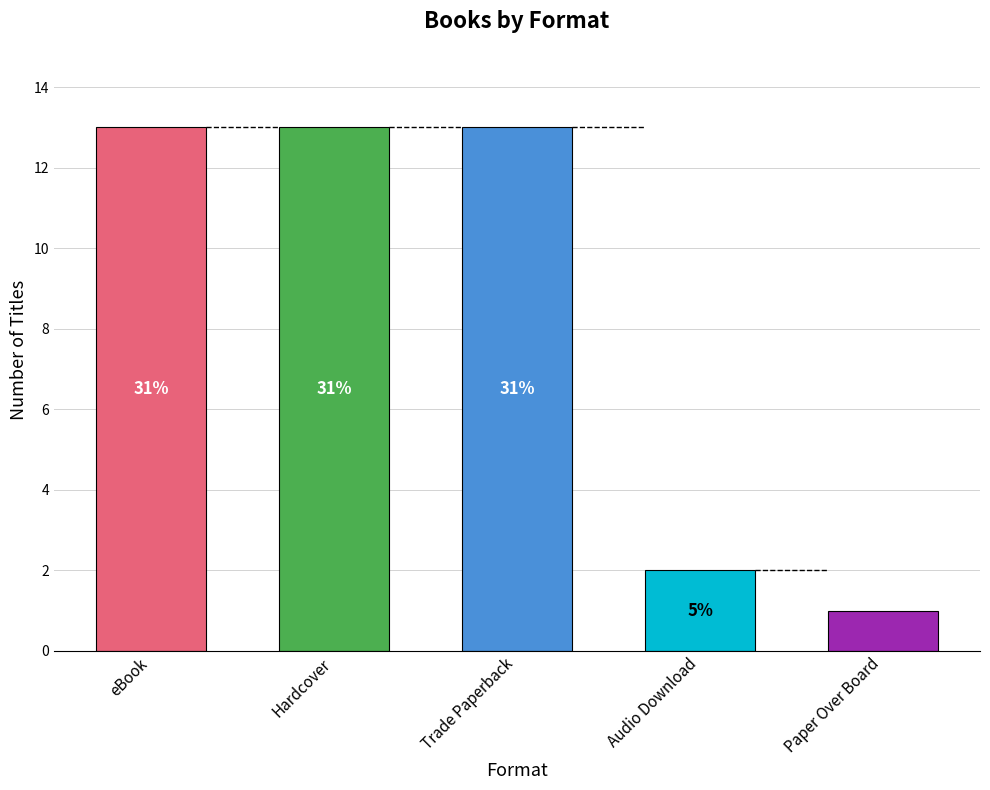

How many bars are there in total?

5